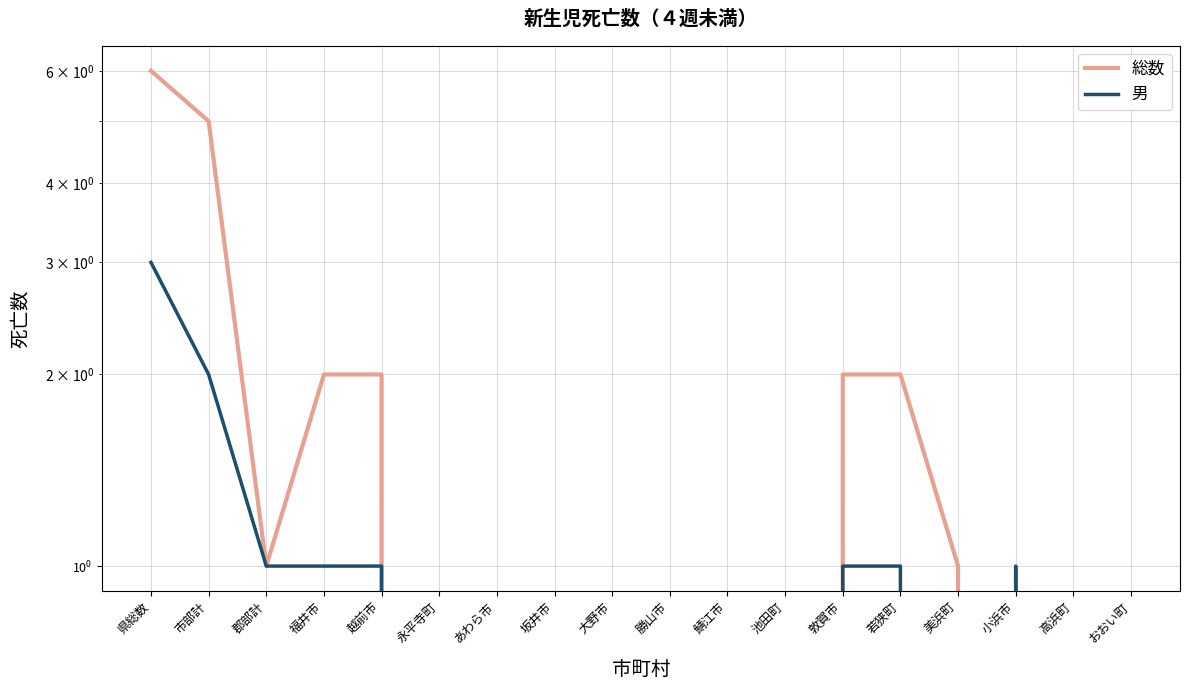

Which has a higher value, 福井市 or 池田町?

福井市